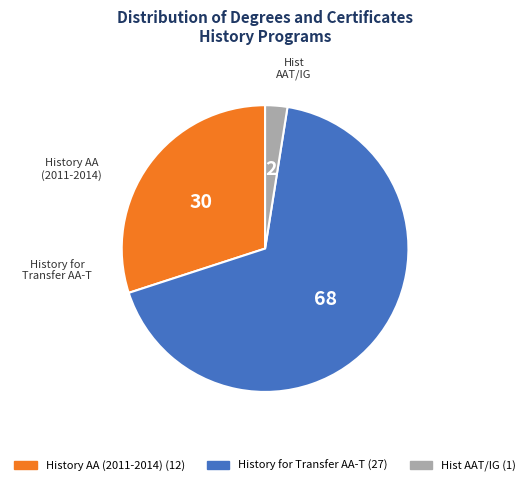

Is there any slice that represents more than half of the pie?

Yes